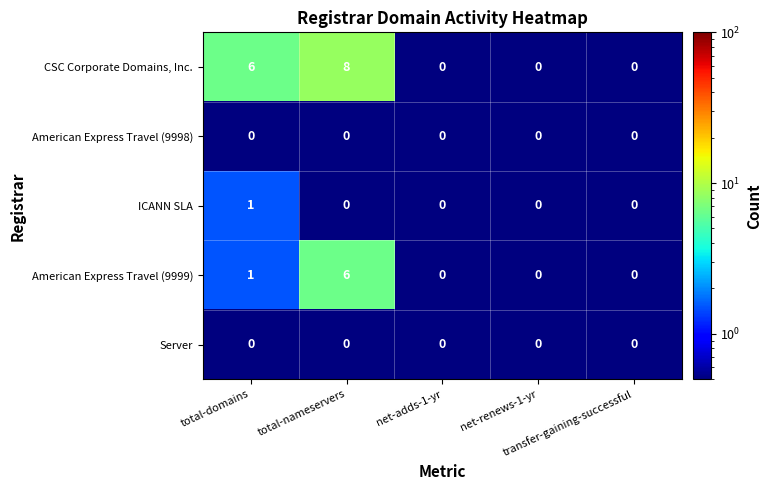

Which series has the widest spread of values?

CSC Corporate Domains, Inc.